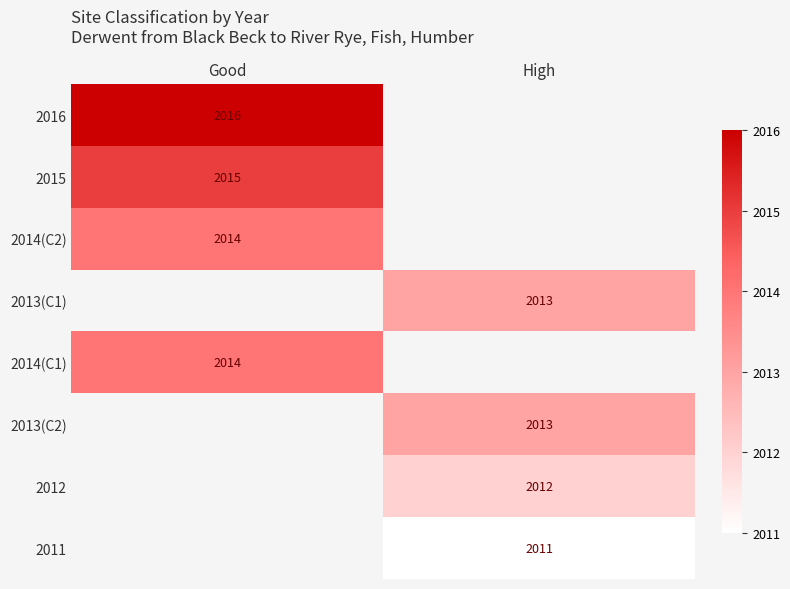

Is it true that 2016 equals 2016 at Good?

True